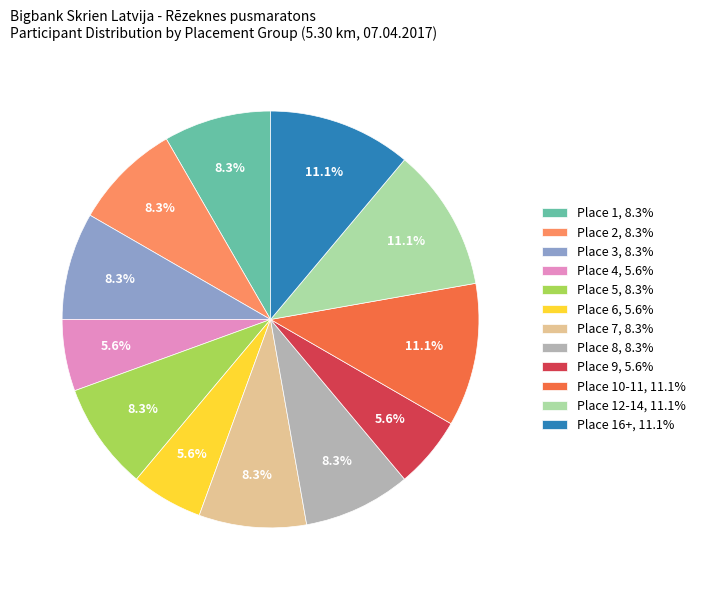

Does Place 7, 8.3% represent more than half of the total?

No